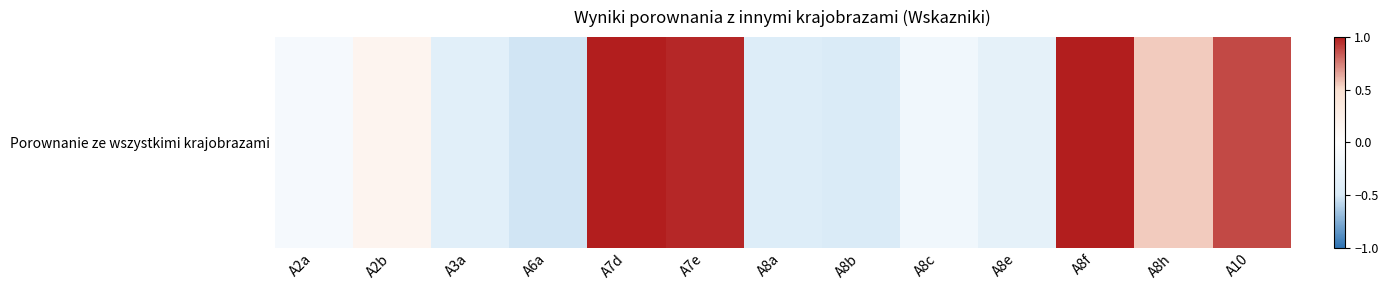

Read the value at A8b.

-0.5